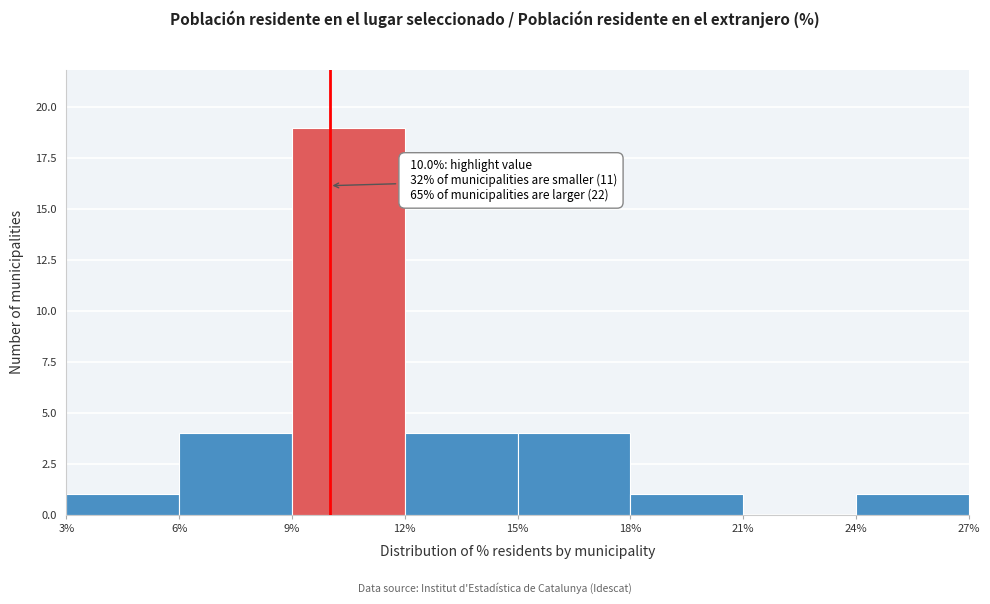

Which range on the x-axis has the tallest bar?

9% to 12%